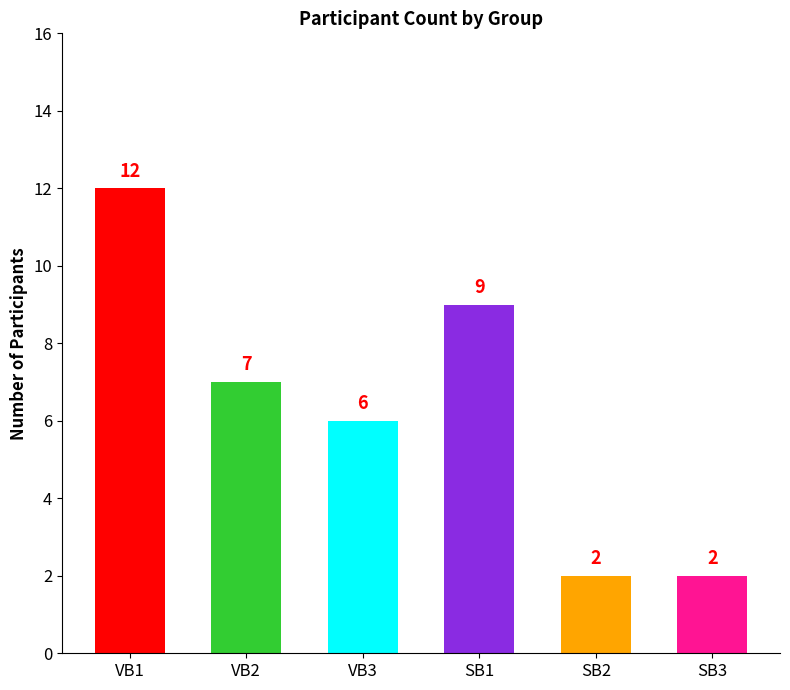

True or false: the data shows 12 at VB1.

True